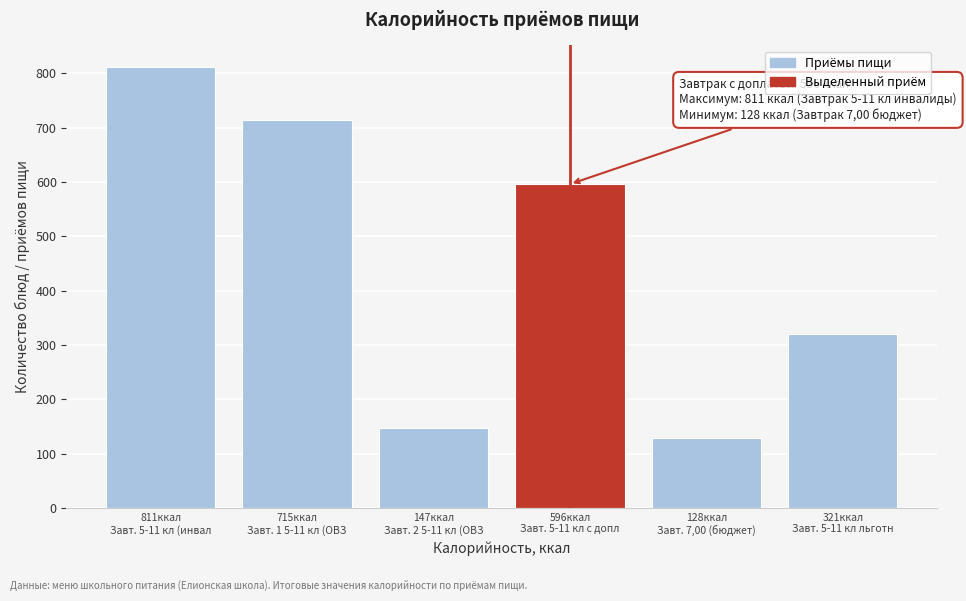

Reading left to right, list all the values displayed in this chart.

811	715	147	596	128	321